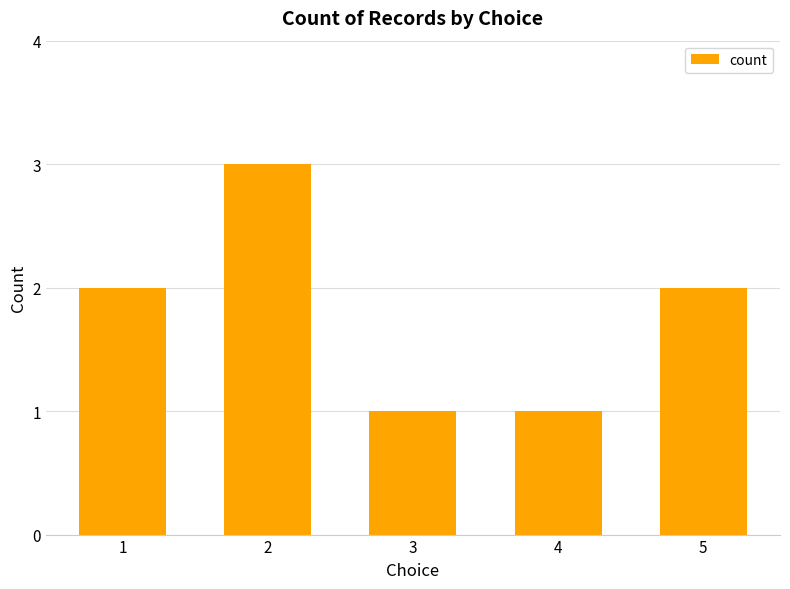

The value at 3 is 1. True or false?

True